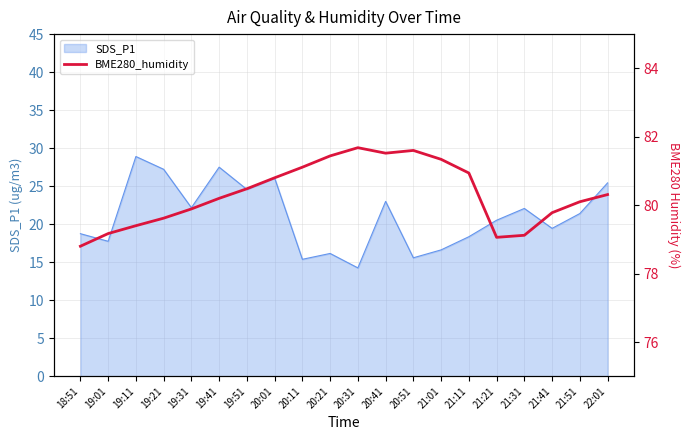

Is it true that SDS_P1 equals 18.4 at 21:11?

True